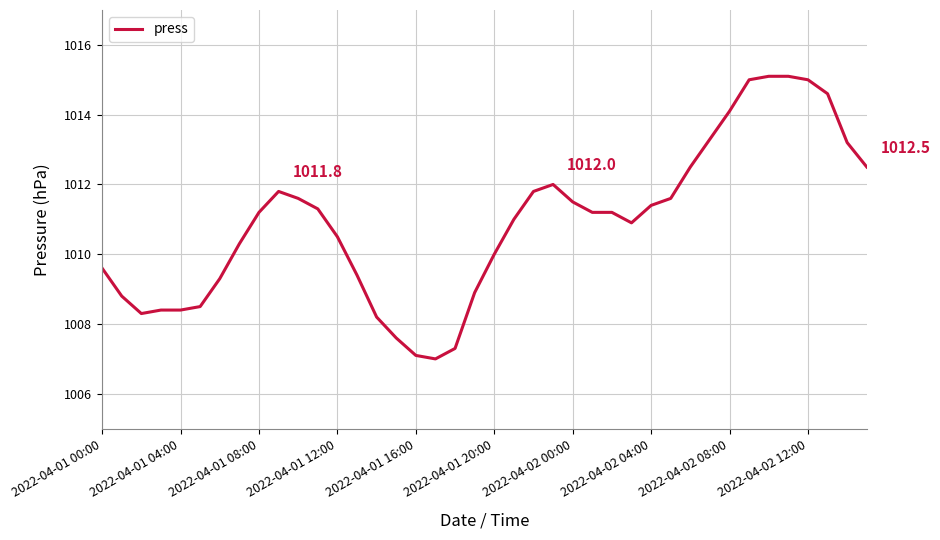

What is the difference between the maximum and minimum values?

8.1